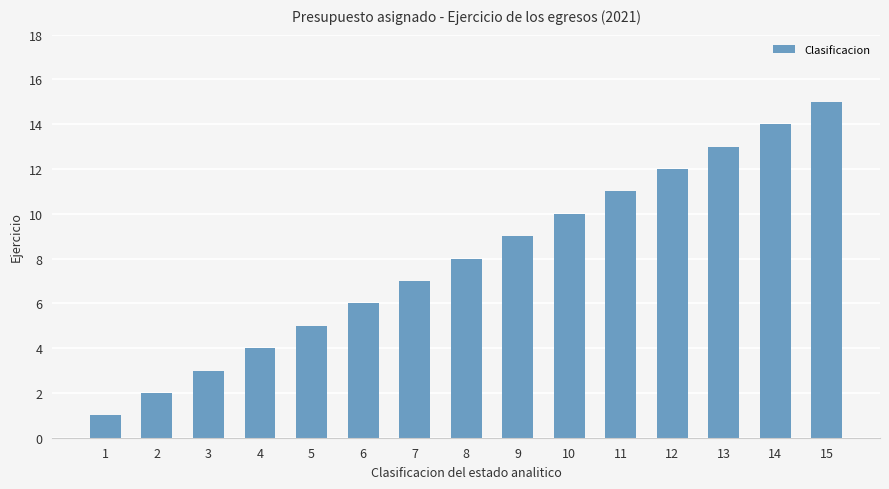

Which label corresponds to the largest value in the chart?

15